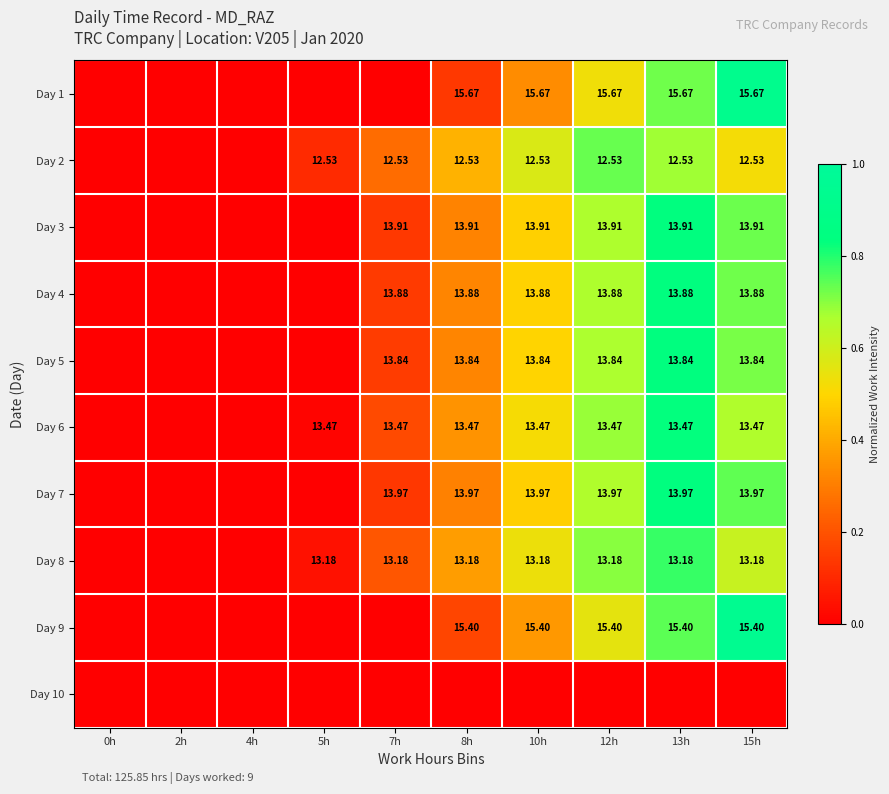

What is the total value across all series at 8h?

2.7